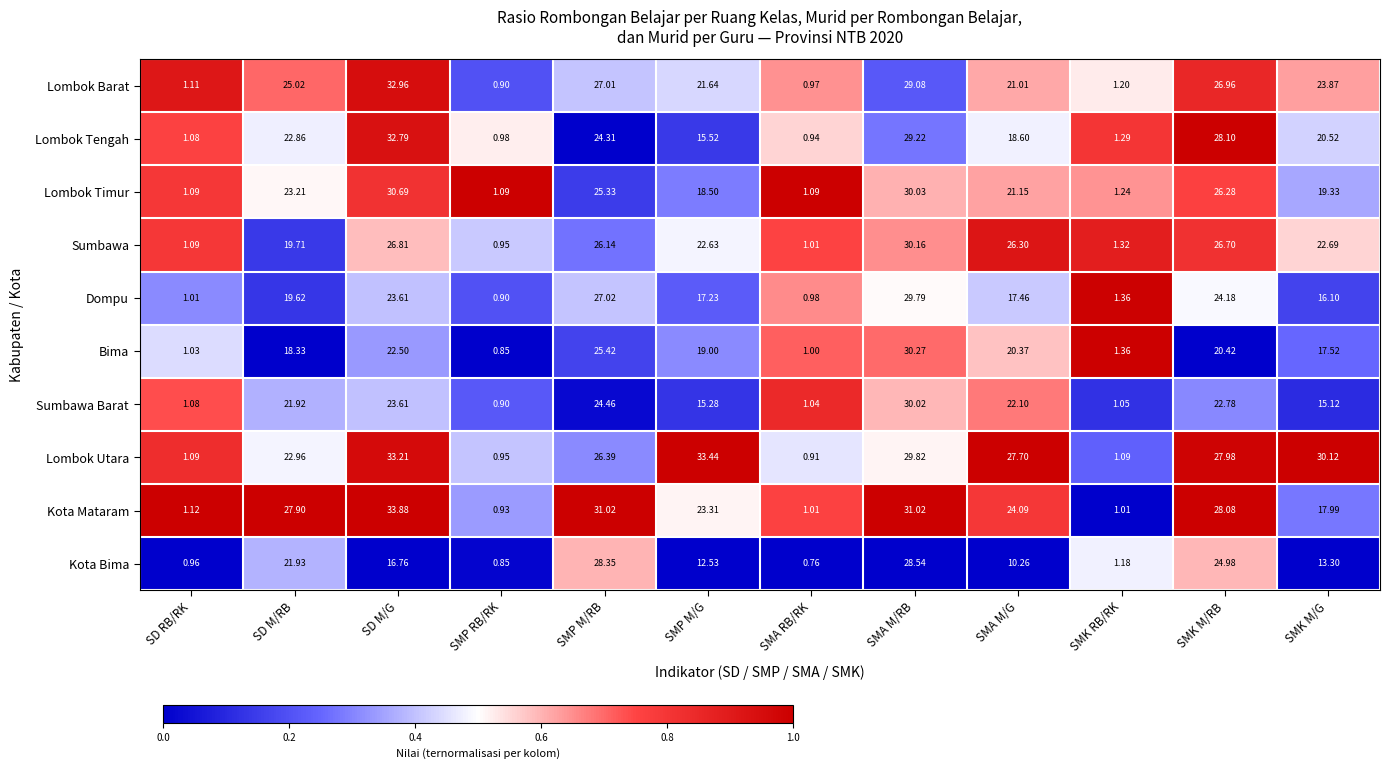

Which series has the widest spread of values?

Kota Mataram